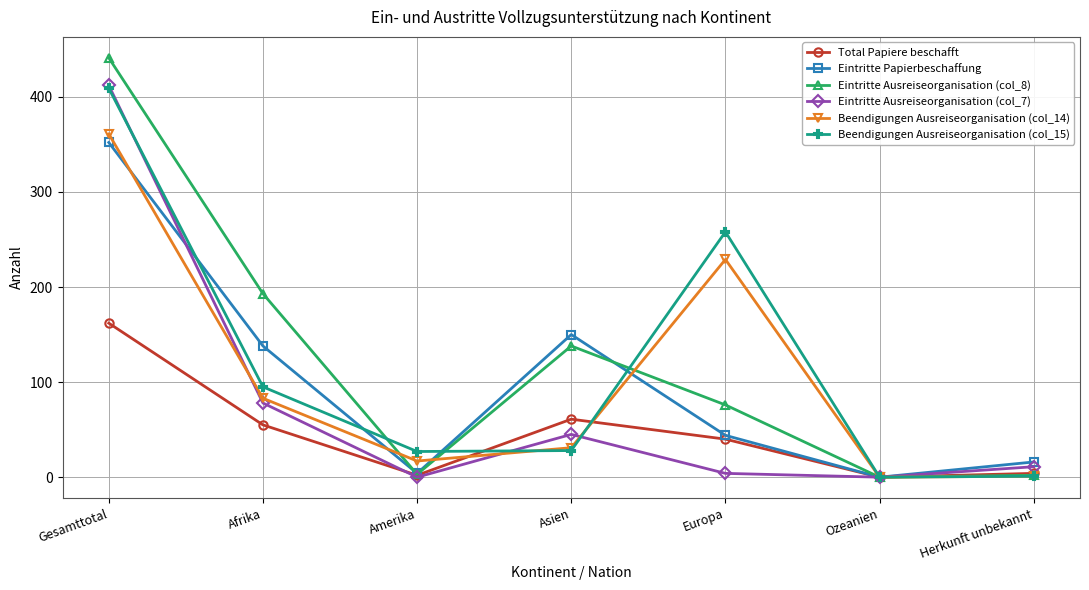

How many series are shown in this chart?

6